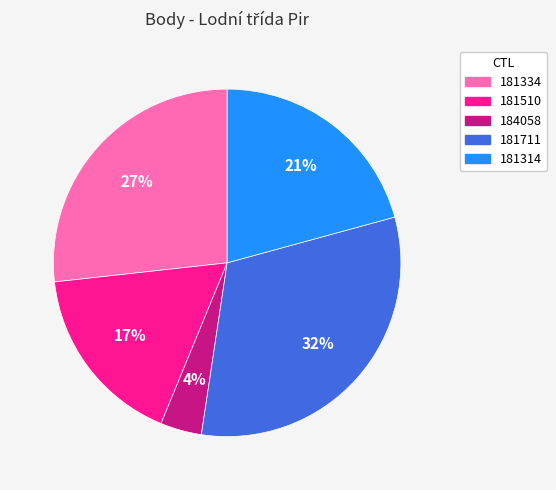

The 181334 slice represents 16% of the pie. True or false?

False